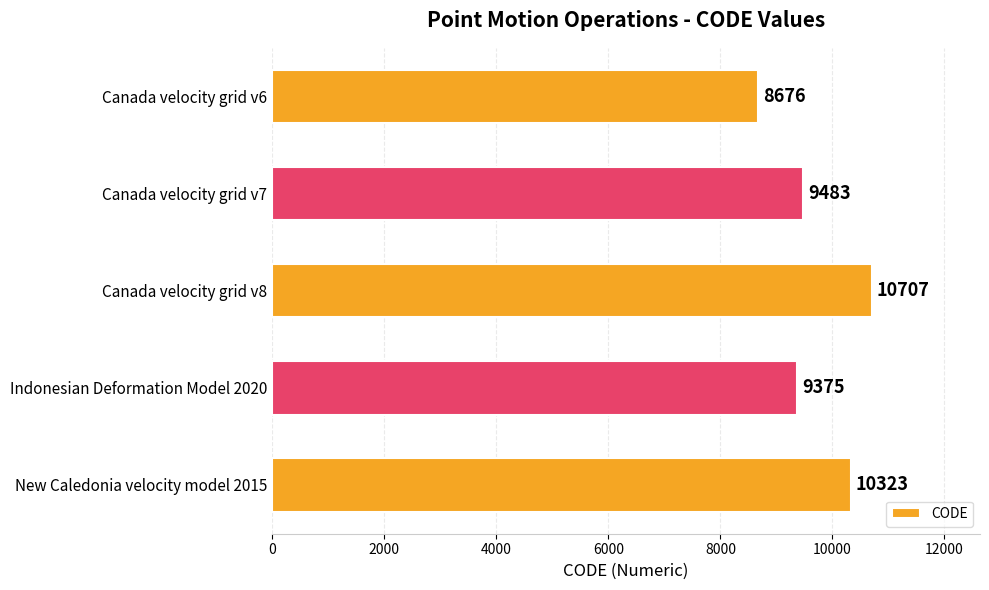

How many data points are less than 9483?

2